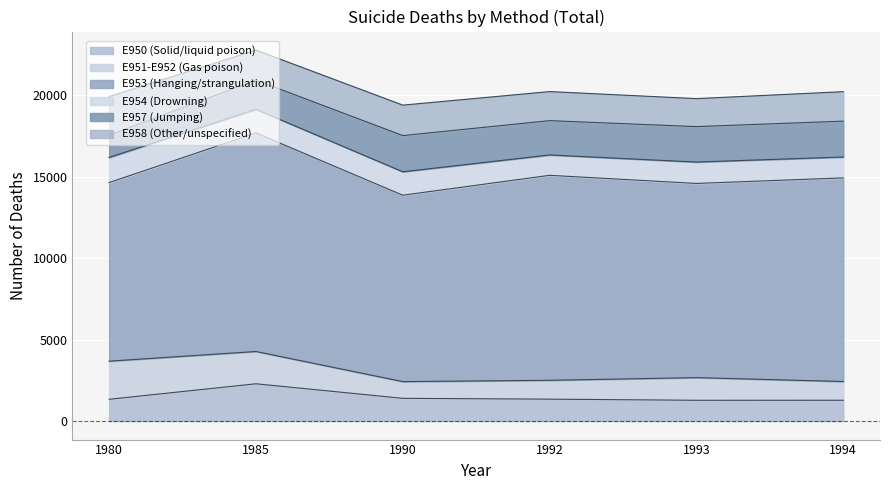

What is the value of the E951-E952 (Gas poison) point at the 3rd from the left?

1027